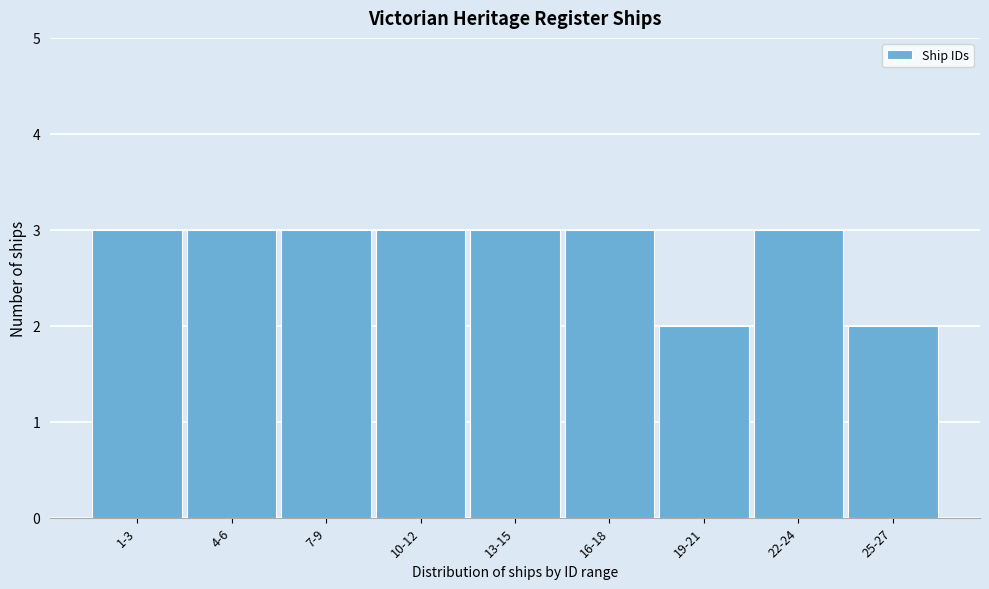

Reading right to left, what are all the values shown in this chart?

25-27=2	22-24=3	19-21=2	16-18=3	13-15=3	10-12=3	7-9=3	4-6=3	1-3=3